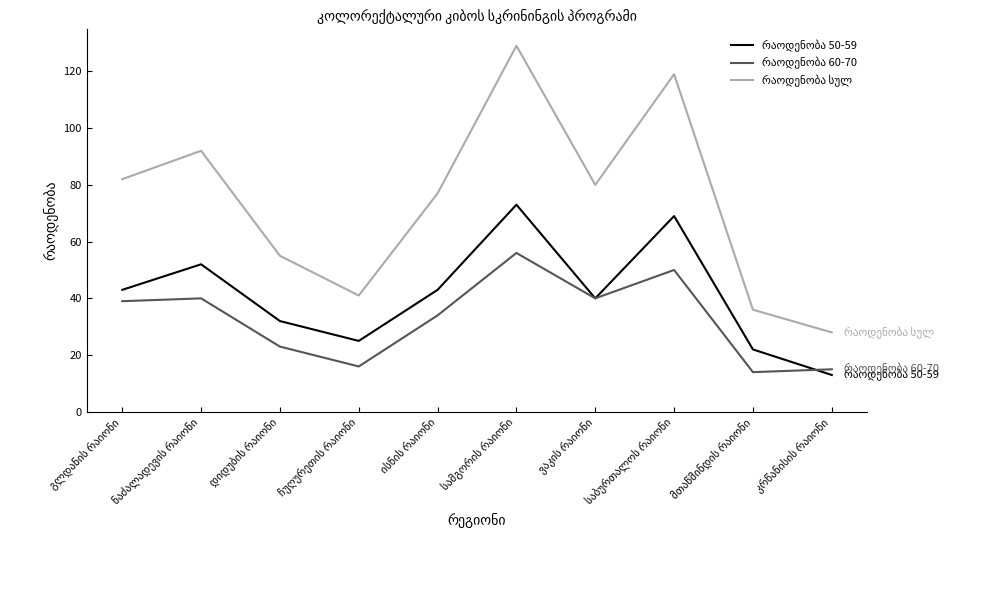

What is the smallest value displayed?

13